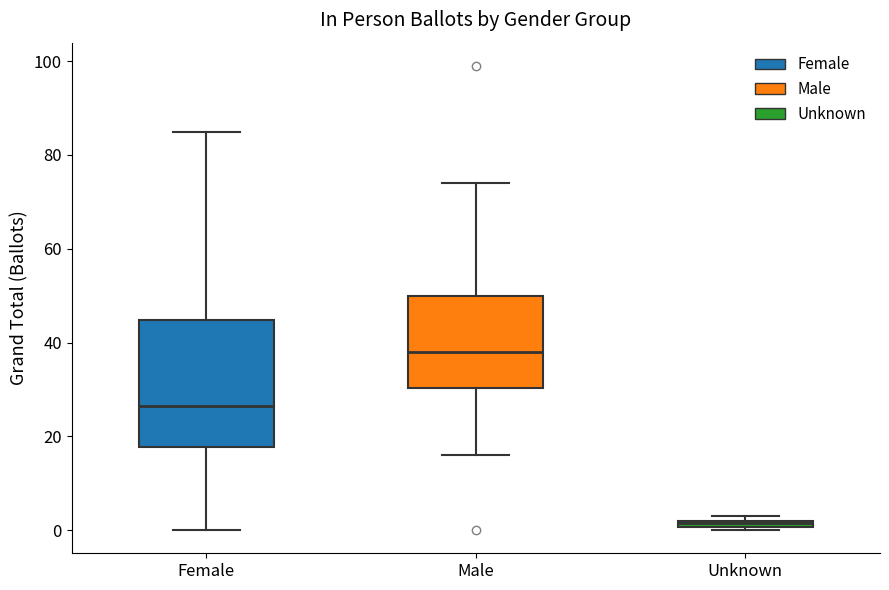

Which box's median line is the lowest?

Unknown